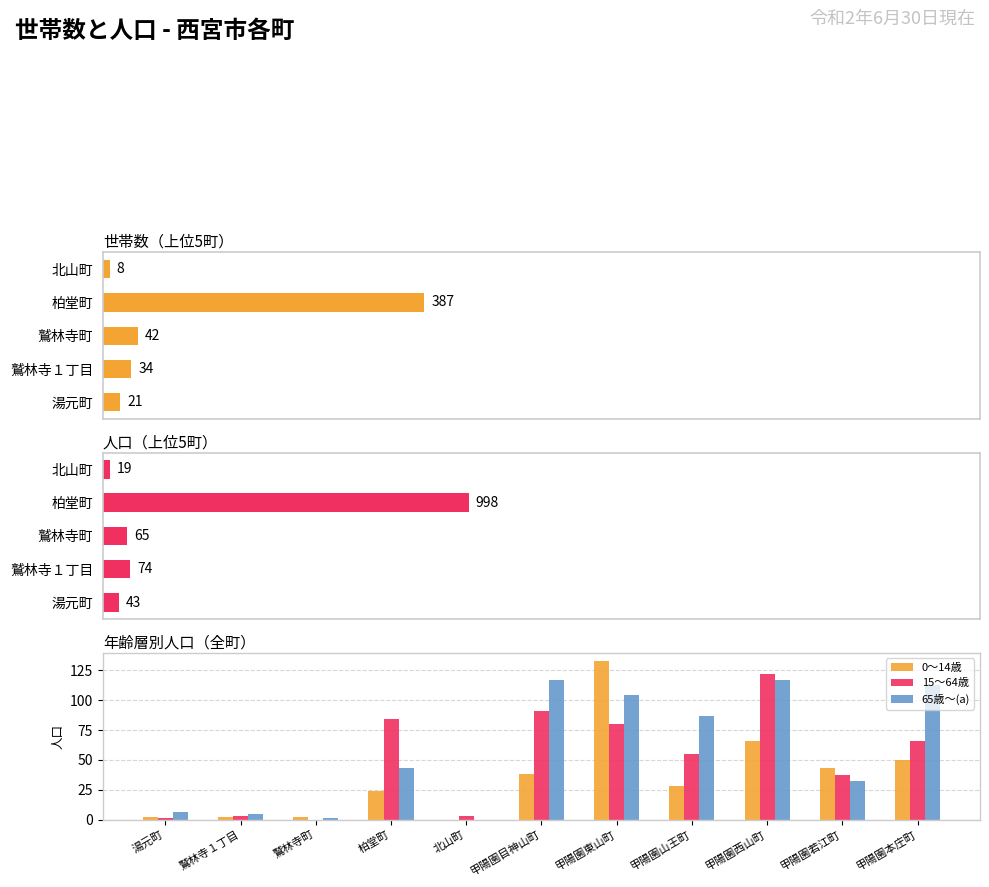

At which category is the sum across all series the highest?

甲陽園東山町